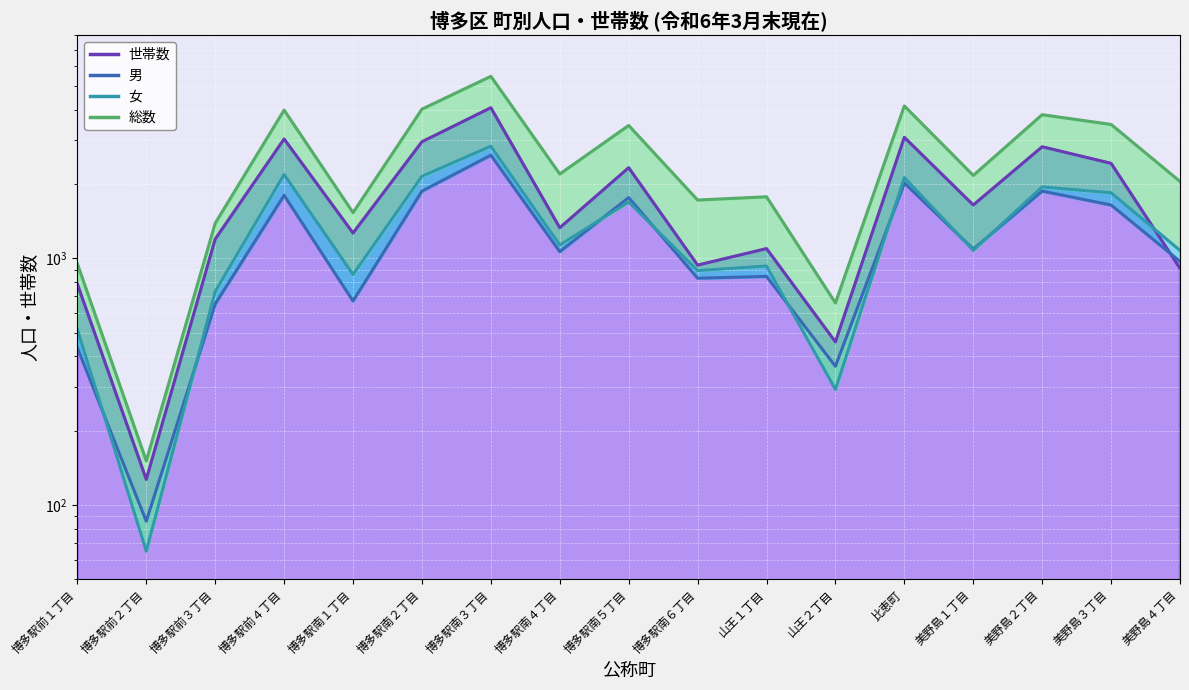

The 男 series shows 2018 at 比恵町. True or false?

True